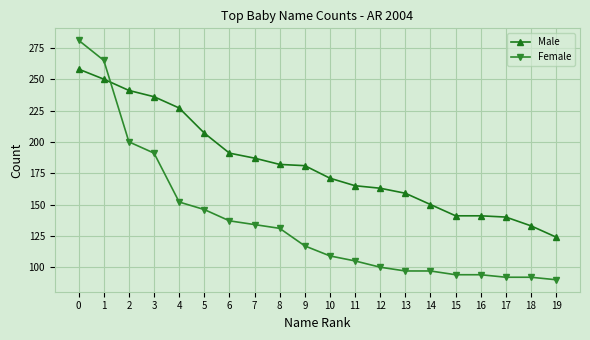

Where do Male and Female first cross each other?

1 and 2